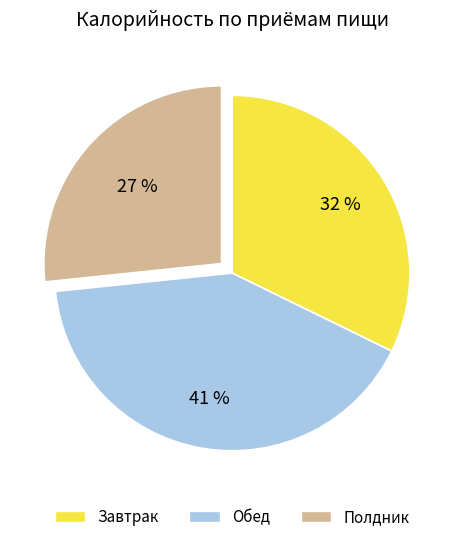

What is the ratio of the value at Обед to the value at Завтрак?

1.3